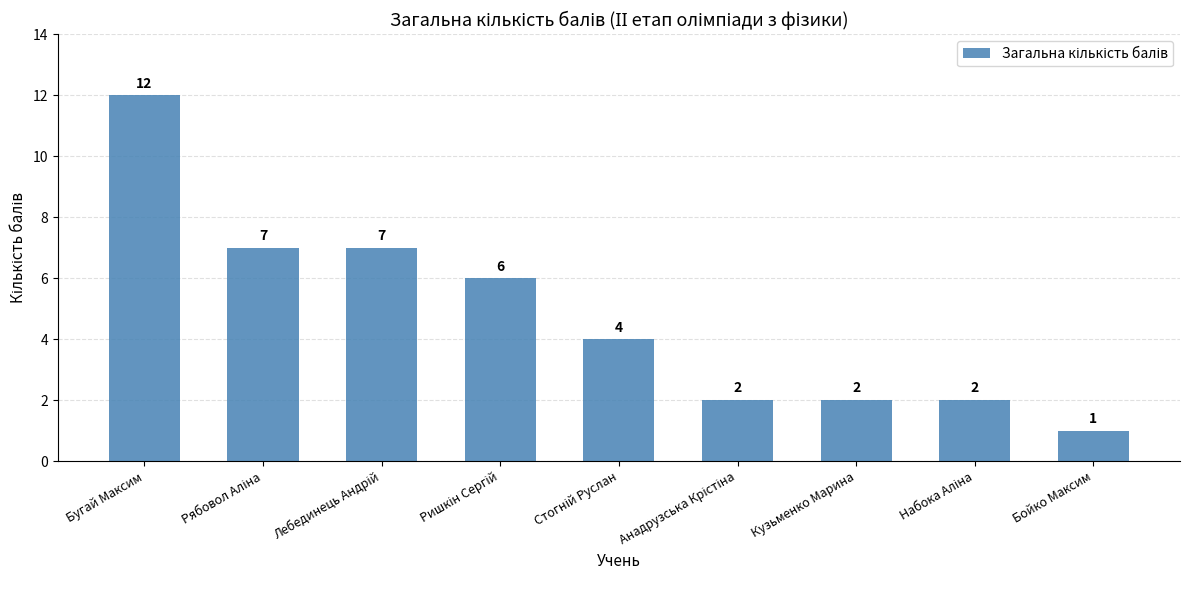

Is it true that the value at Бугай Максим is 12?

True